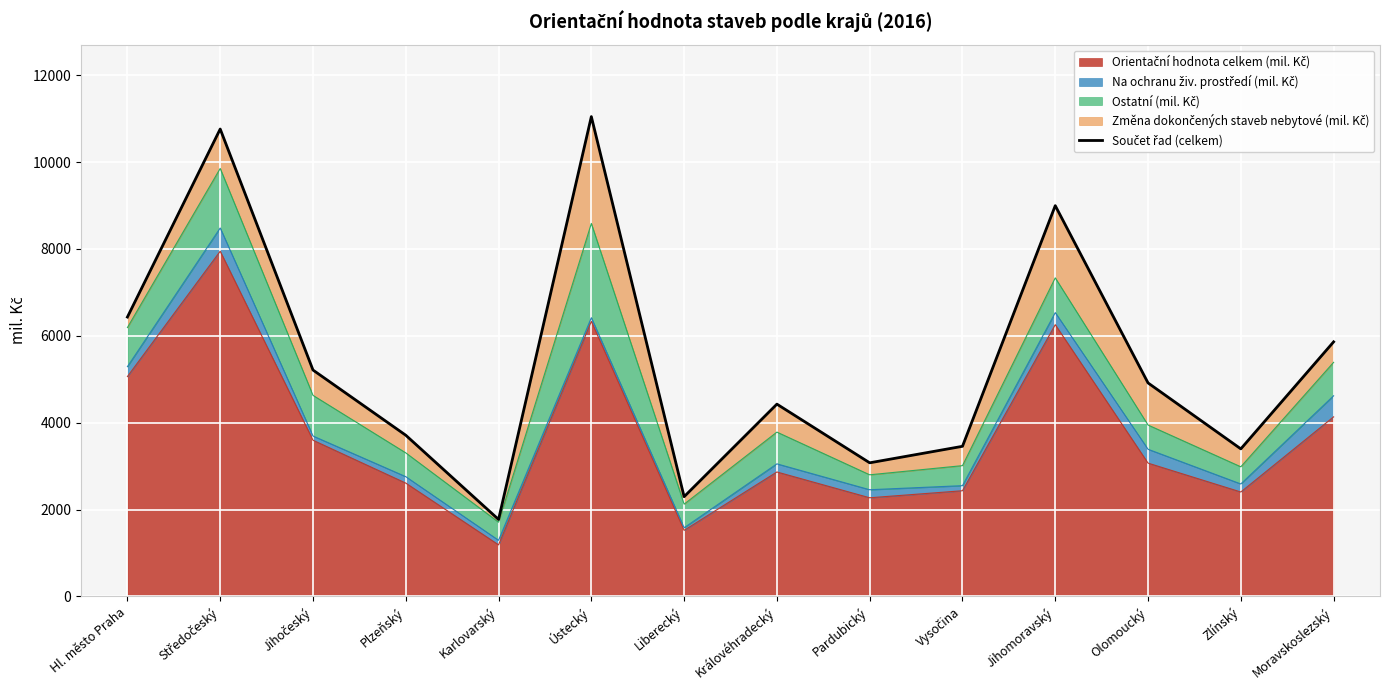

Where is the data nearest to the value 6408?

Hl. město Praha